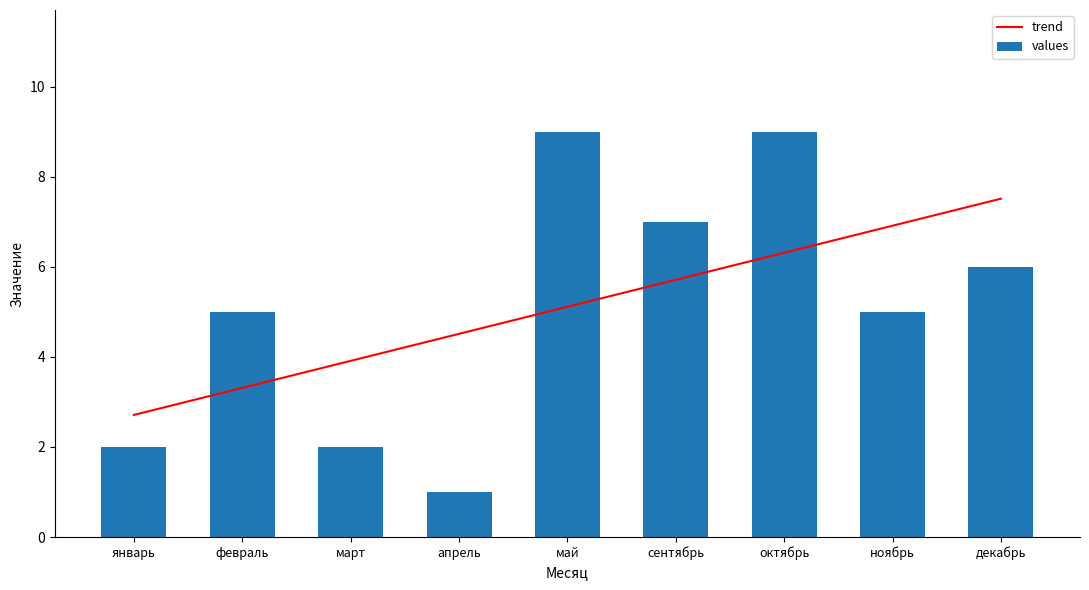

Rank the series at май from highest to lowest value.

values, trend